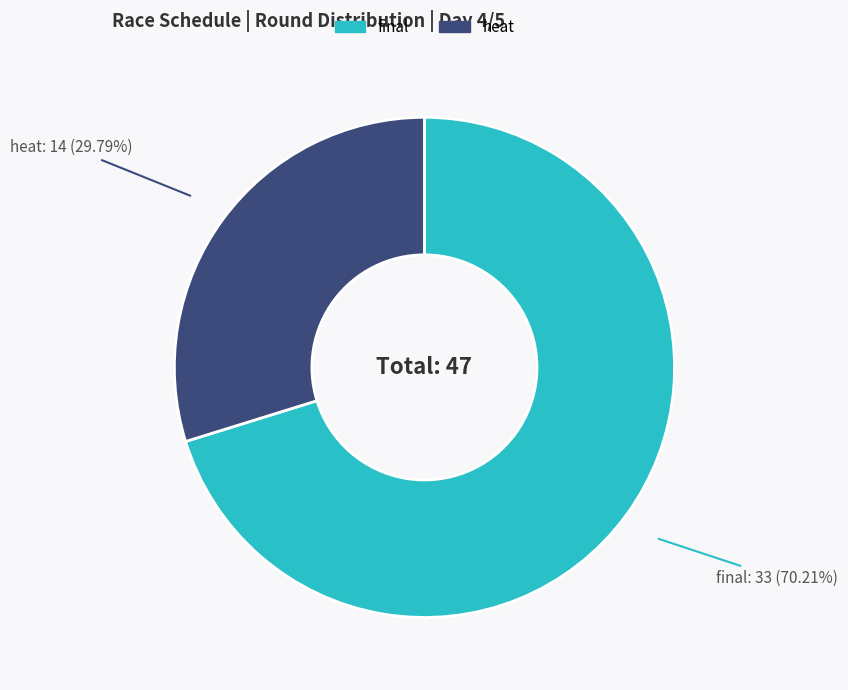

Is there a majority slice in this chart?

Yes